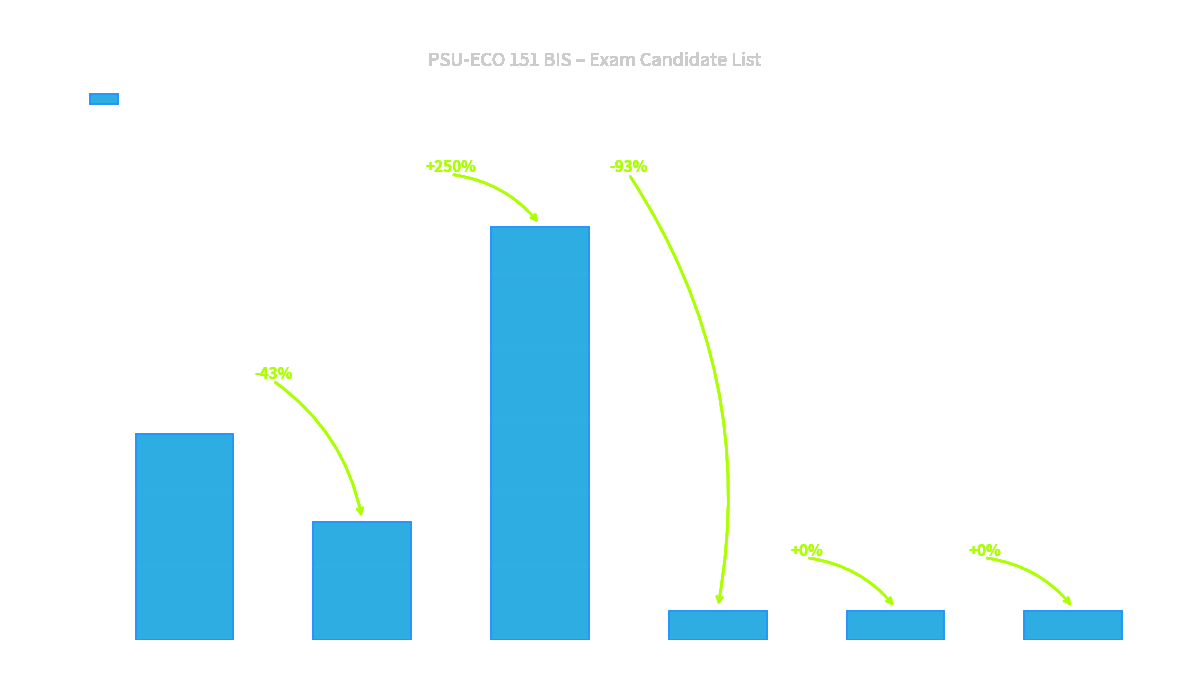

The value at K23PSU-QTH is 1. True or false?

True